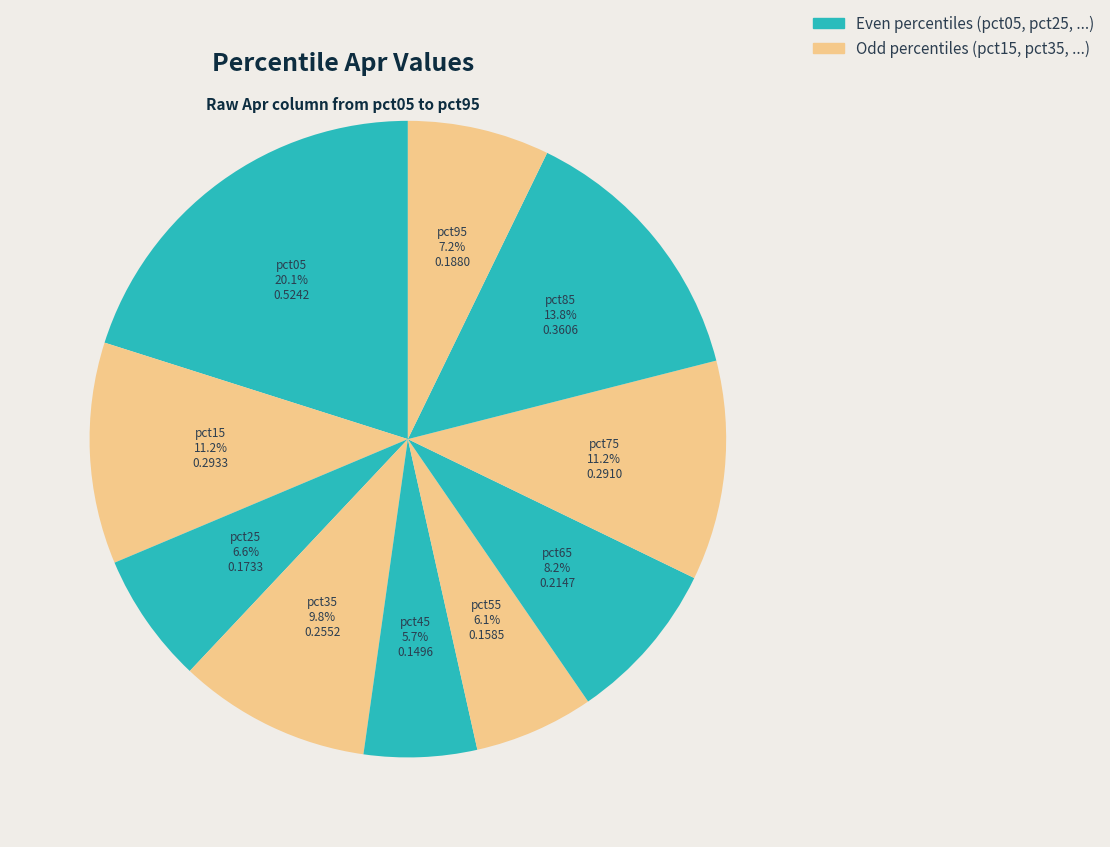

Count the number of slices in the pie.

10